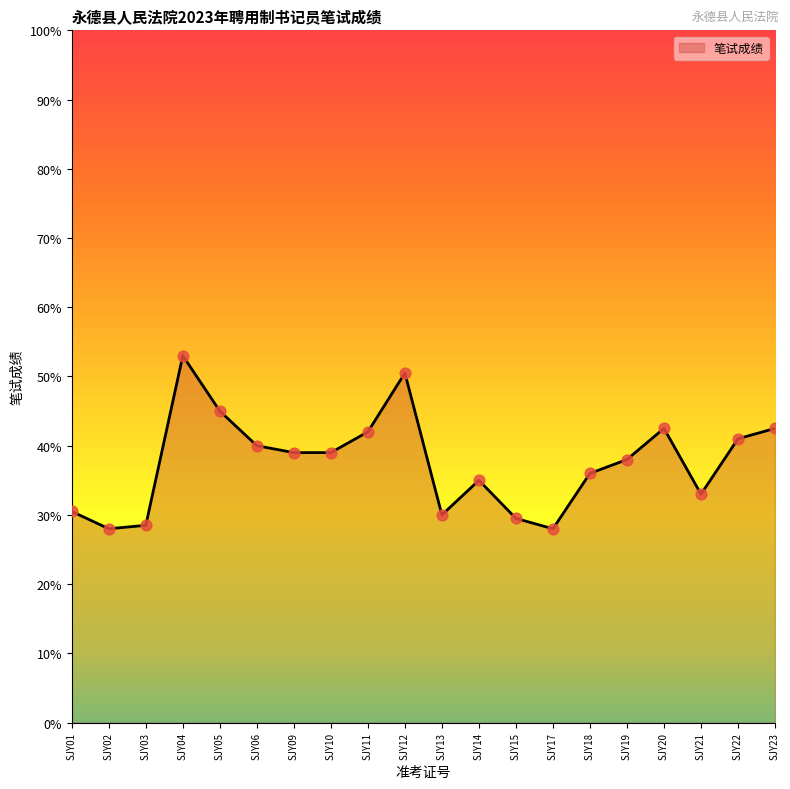

Between SJY23 and SJY10, which is larger?

SJY23